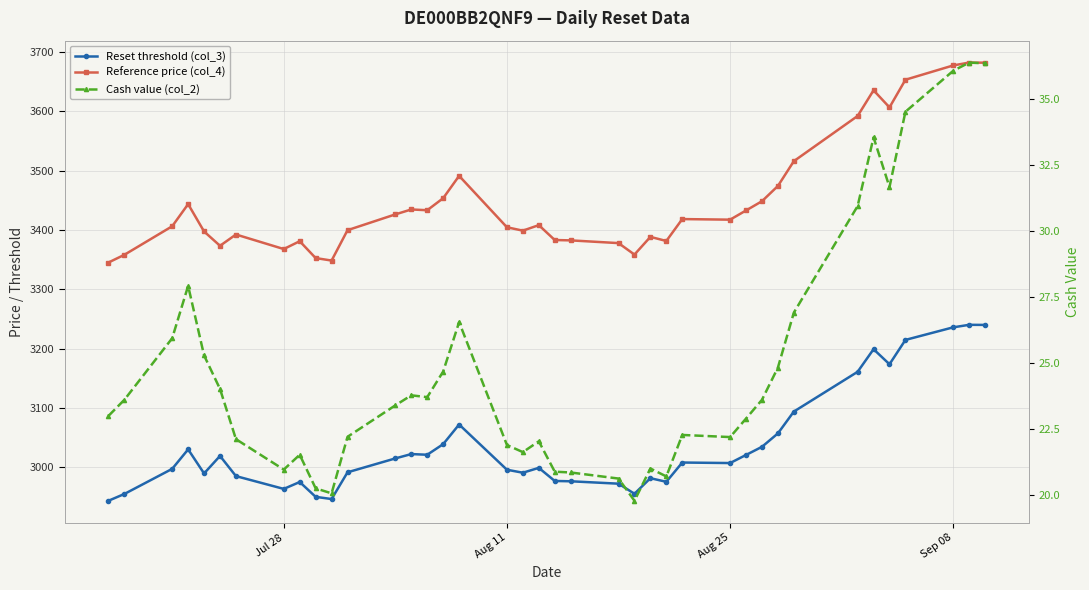

Does the chart have visible grid lines?

Yes